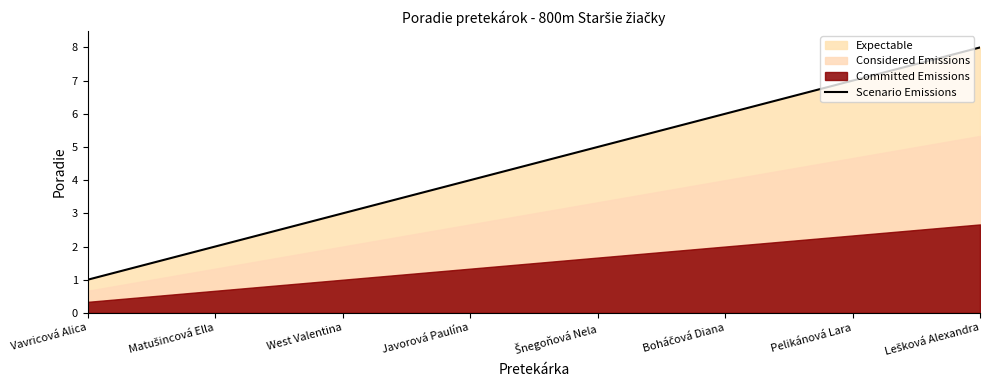

List the labels in order of value, largest first.

Lešková Alexandra, Pelikánová Lara, Boháčová Diana, Šnegoňová Nela, Javorová Paulína, West Valentina, Matušincová Ella, Vavricová Alica